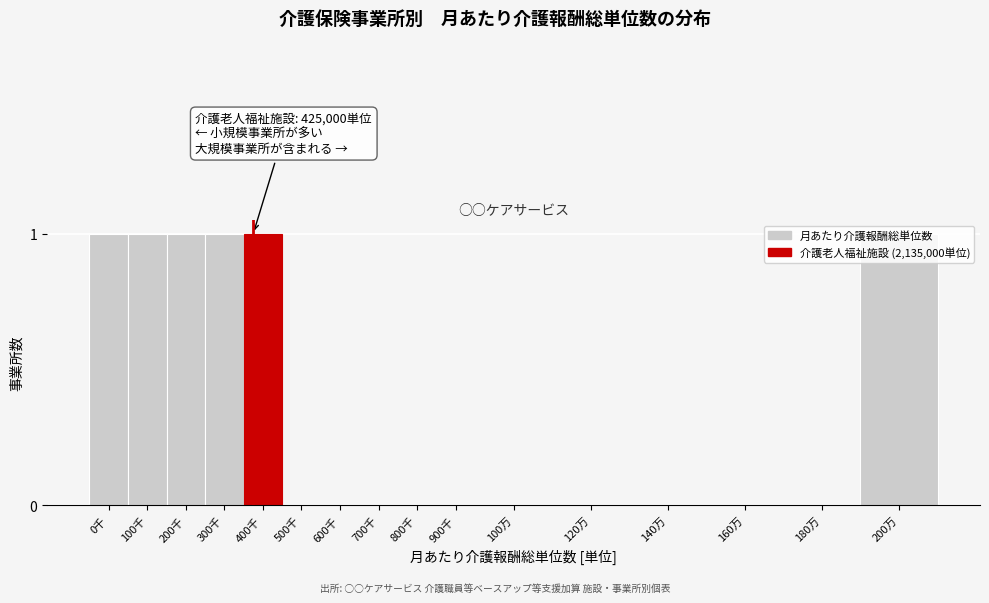

The chart shows a value of 1 at 200万. True or false?

True